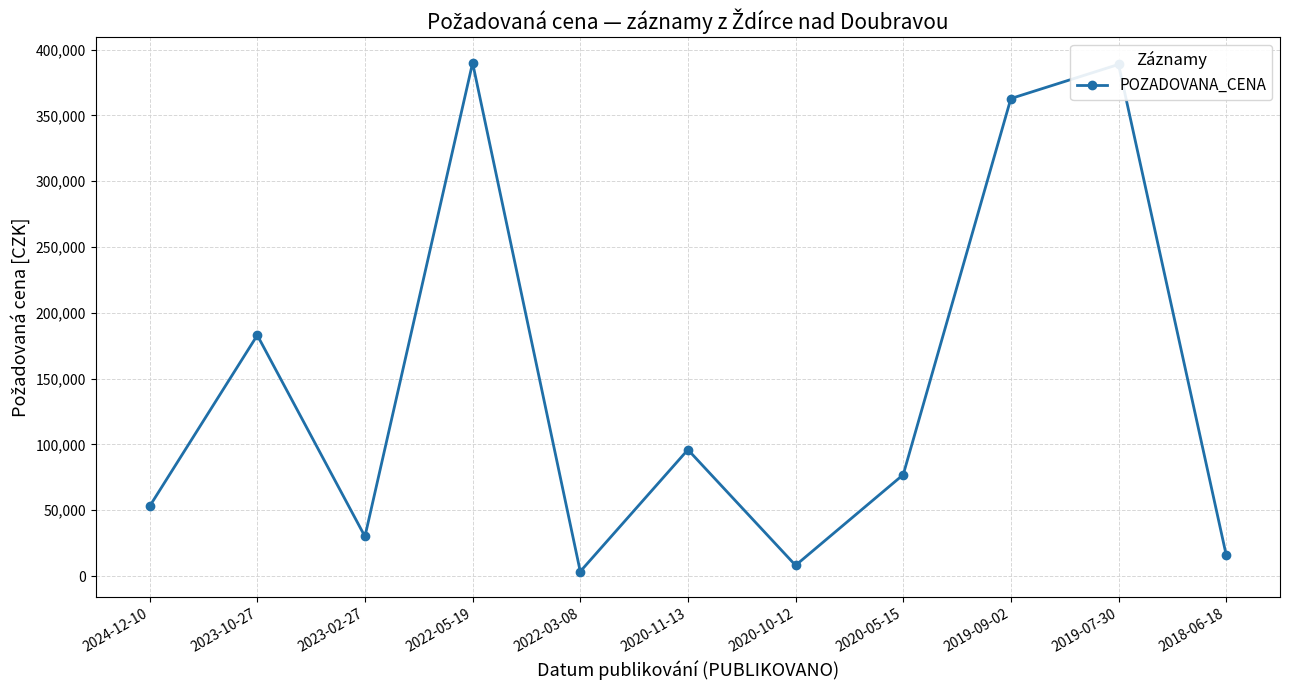

Is it true that the value at 2023-10-27 is 183000?

True